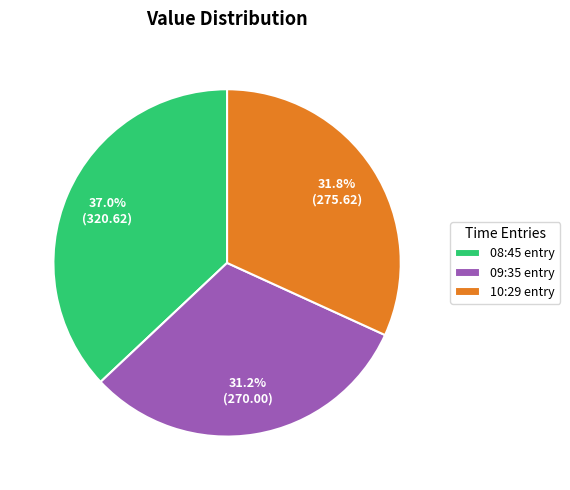

Which slice is the smallest?

09:35 entry